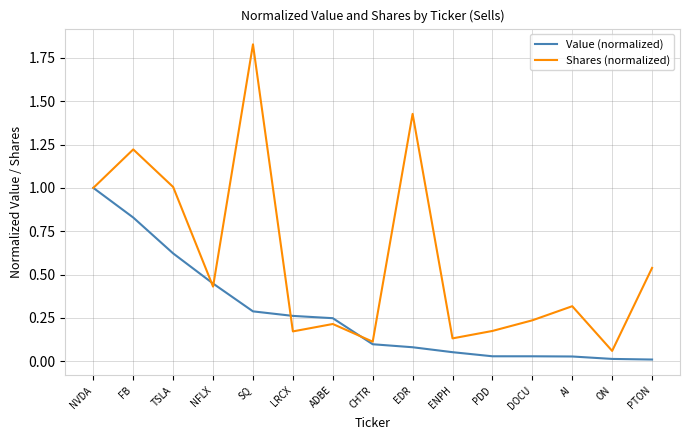

Where is the first local maximum for Shares (normalized)?

FB